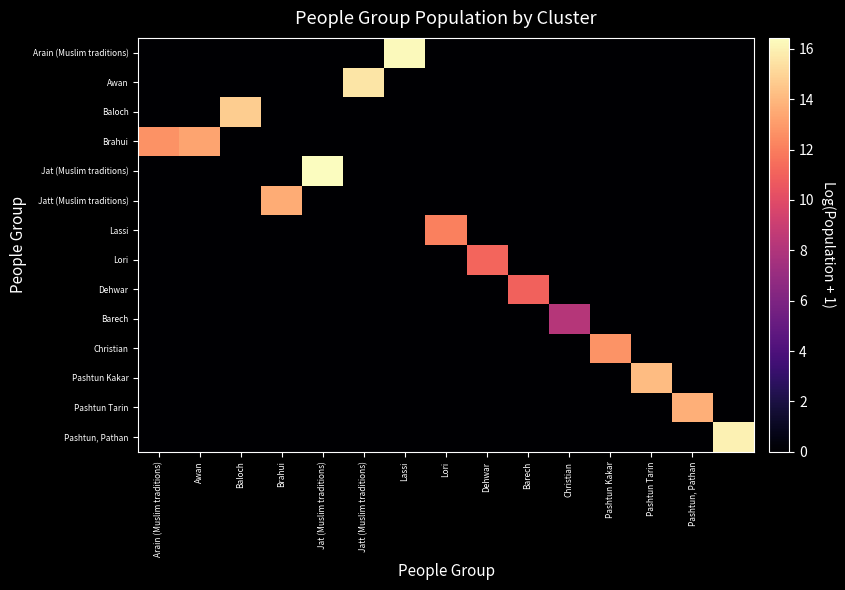

How many series are shown in this chart?

14